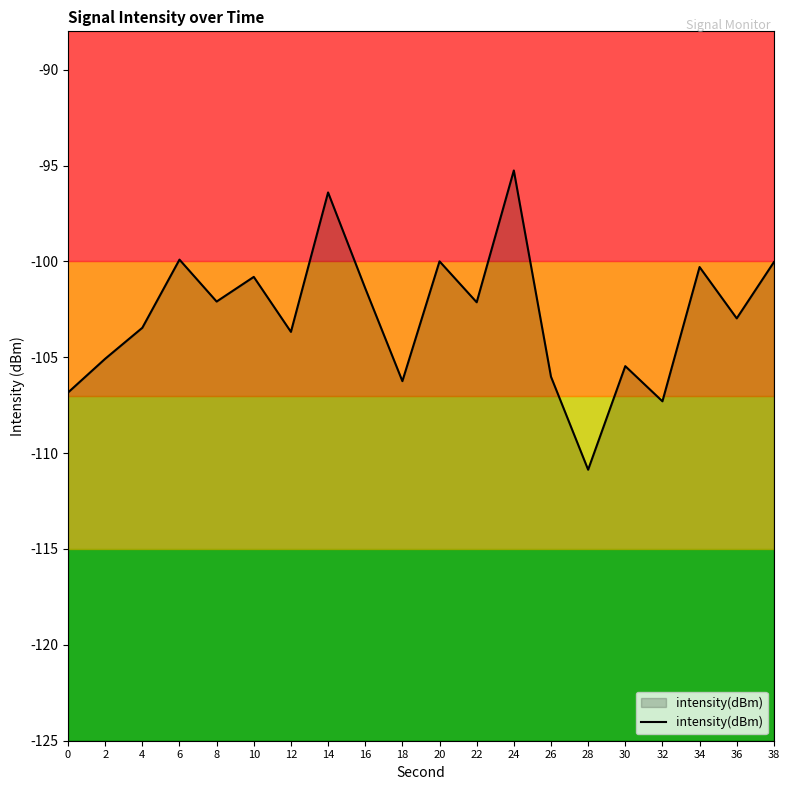

List the labels in order of value, largest first.

24, 14, 6, 20, 38, 34, 10, 16, 8, 22, 36, 4, 12, 2, 30, 26, 18, 0, 32, 28